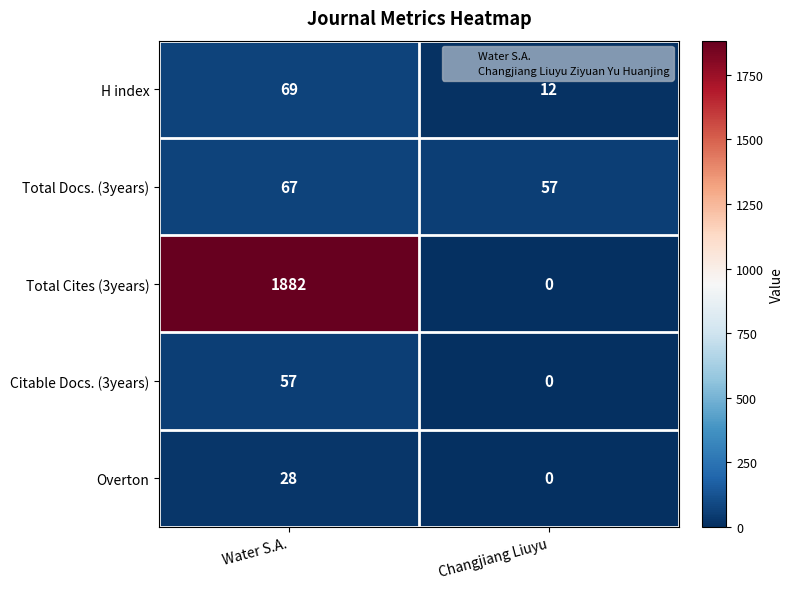

Reading left to right, list all the values displayed in this chart.

H index: 69	12
Total Docs. (3years): 67	57
Total Cites (3years): 1882	0
Citable Docs. (3years): 57	0
Overton: 28	0